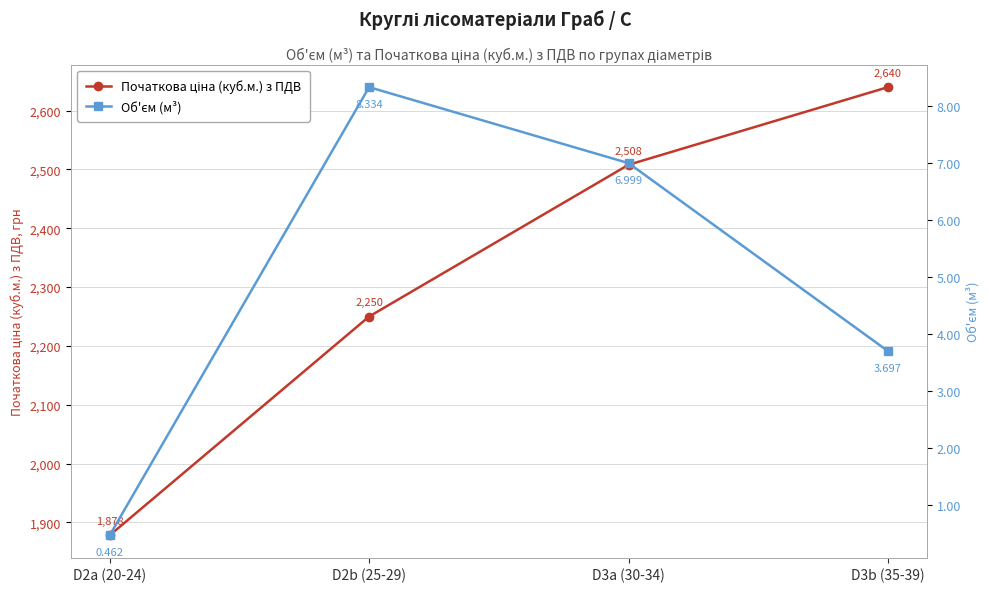

What is the total value across all series at D2a (20-24)?

1878.5